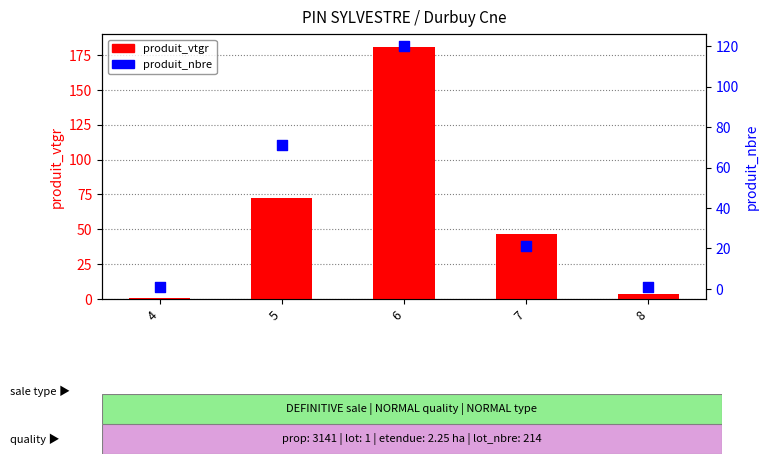

Is the value of produit_nbre at 5 greater than the value of produit_vtgr at 7?

Yes